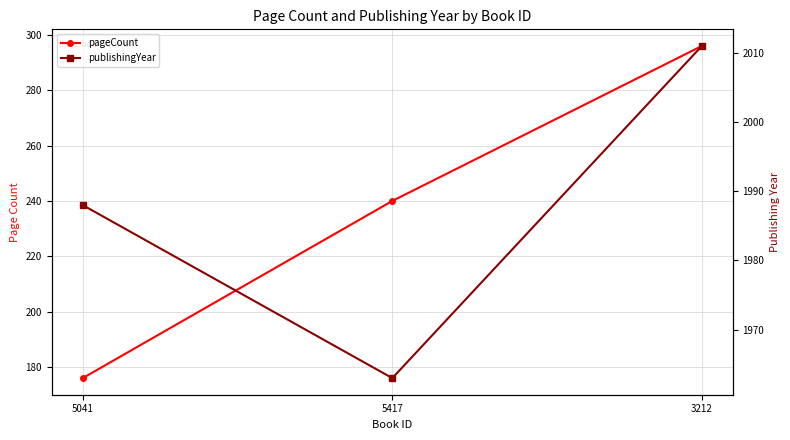

What is the difference between the highest and lowest values at 3212?

1715